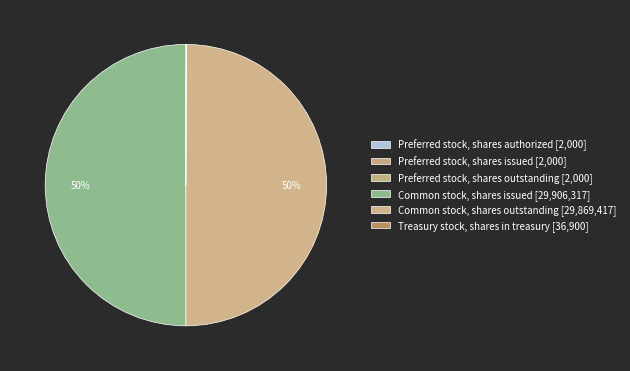

Is it true that Common stock, shares outstanding is 50% of the pie?

True